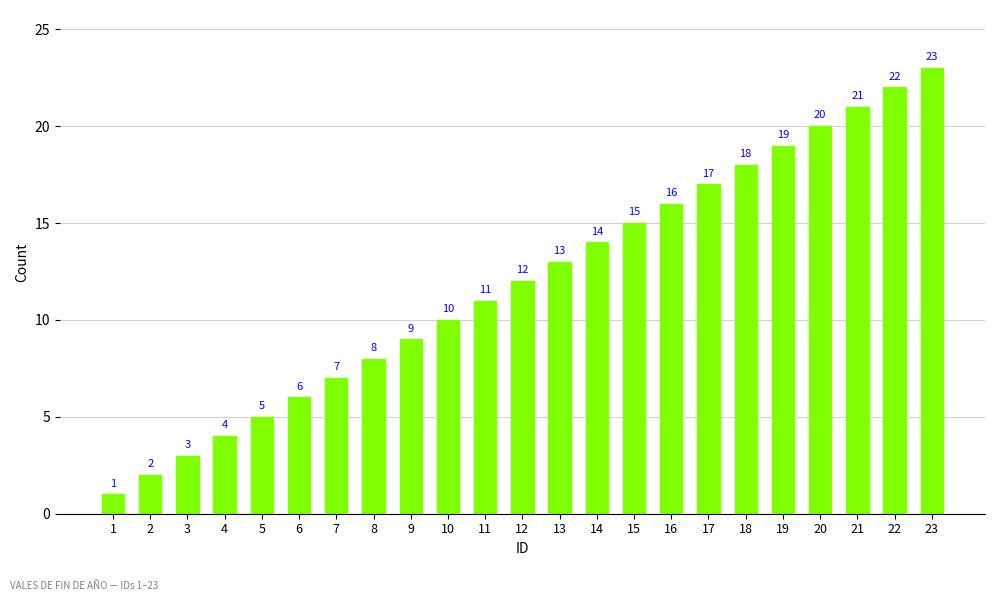

Rank the categories by value from highest to lowest.

23, 22, 21, 20, 19, 18, 17, 16, 15, 14, 13, 12, 11, 10, 9, 8, 7, 6, 5, 4, 3, 2, 1